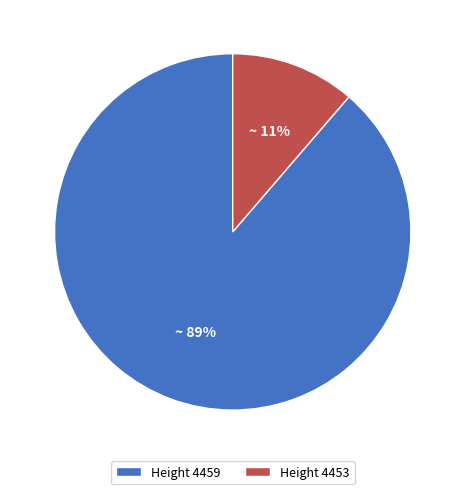

To the nearest percent, what is the average slice percentage?

50%